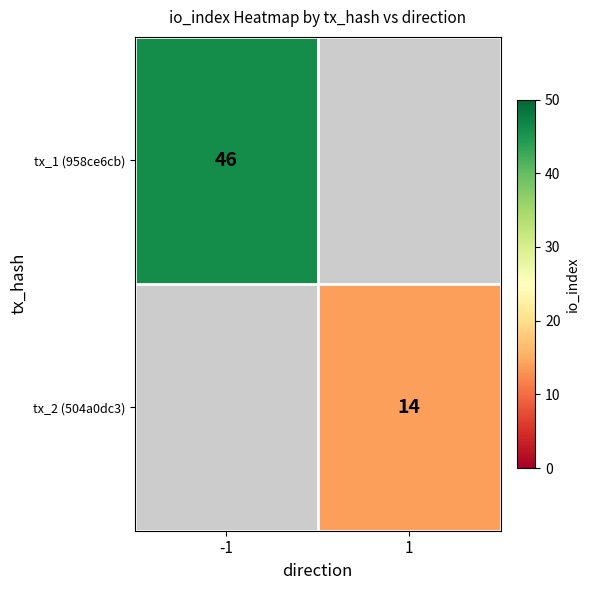

The value of tx_1 (958ce6cb) at -1 is 46. True or false?

True